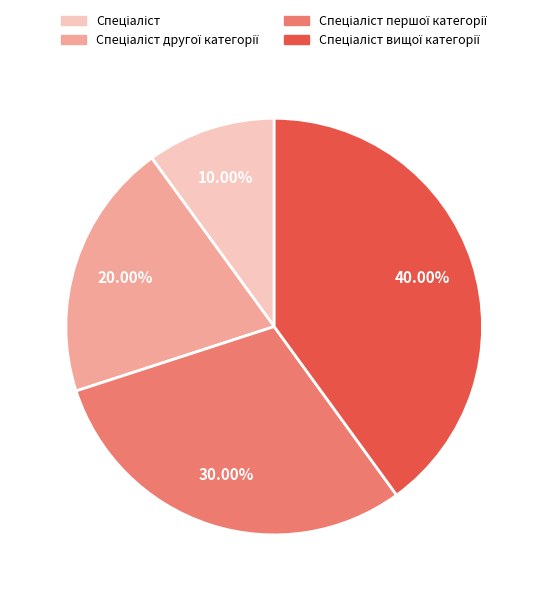

Is there any slice that represents more than half of the pie?

No